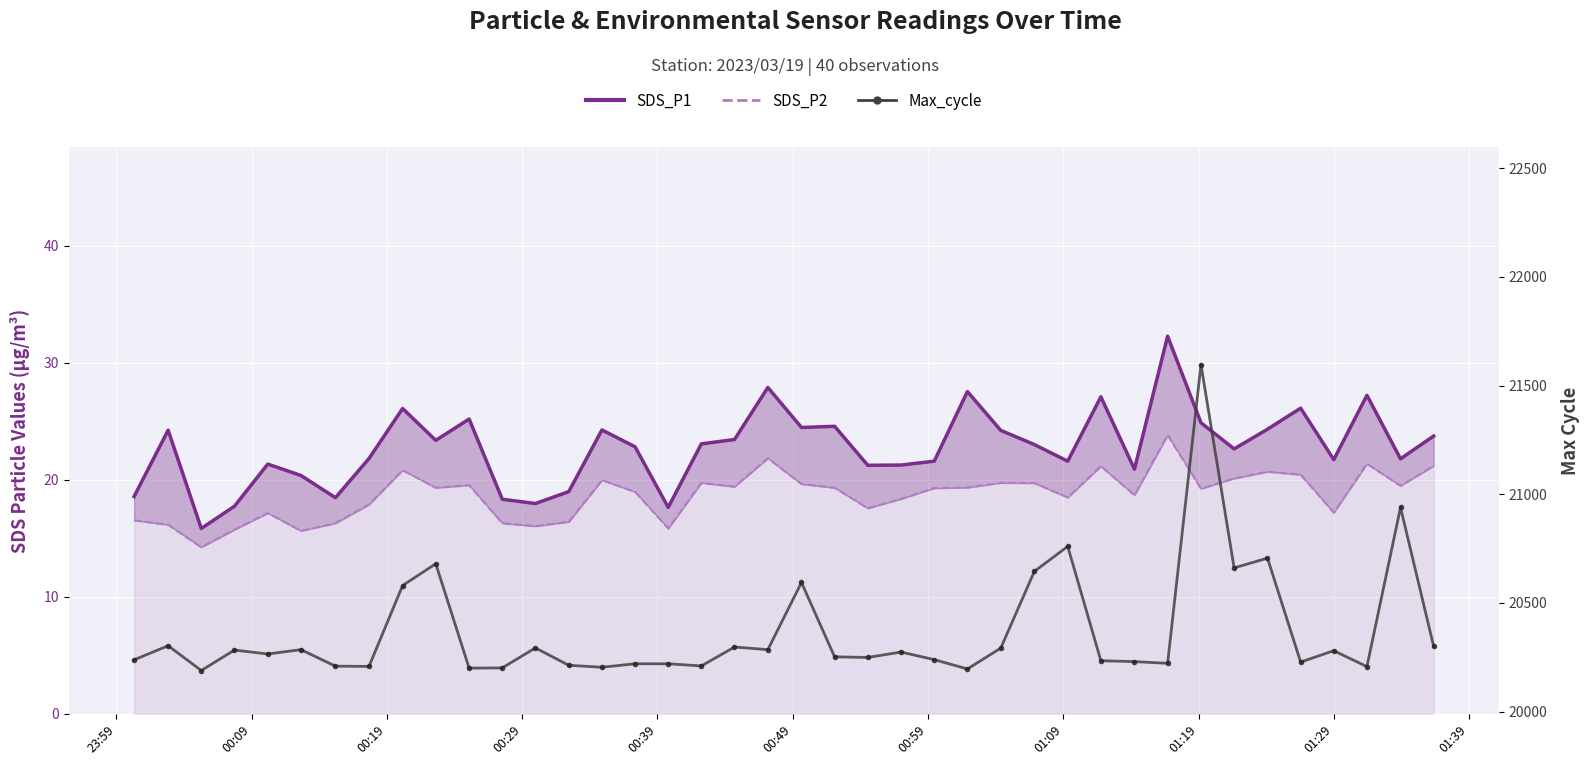

True or false: SDS_P2 and SDS_P1 intersect in this chart.

False